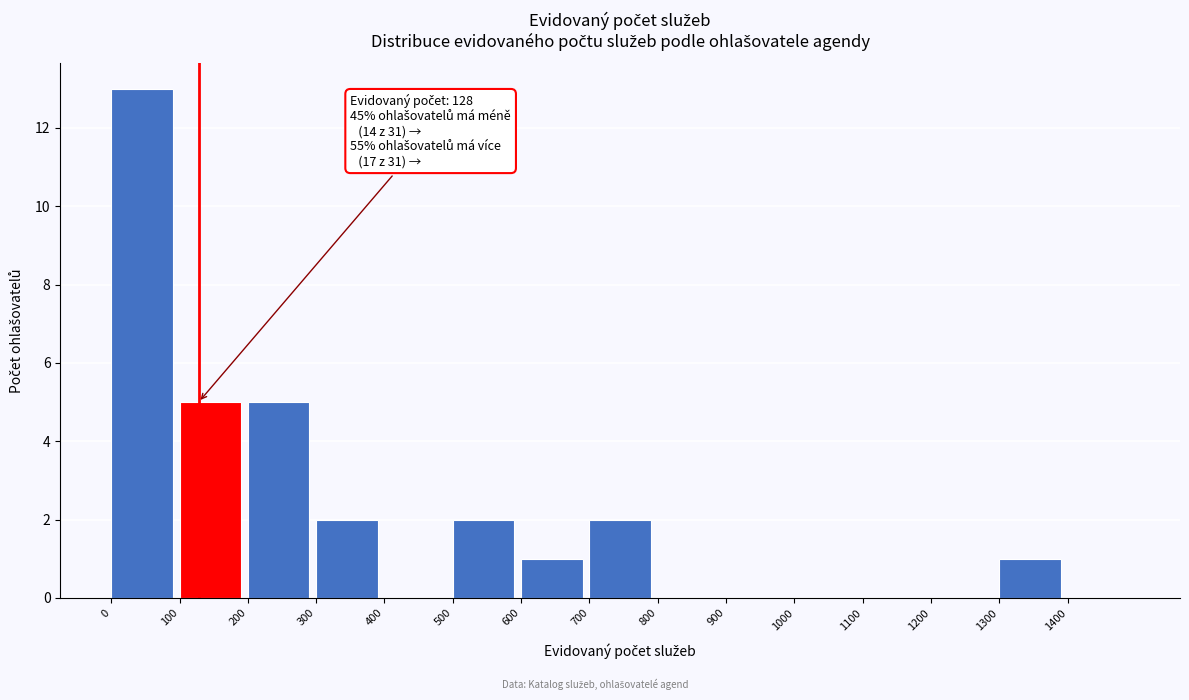

Over which range of the x-axis is the bar tallest?

0 to 100